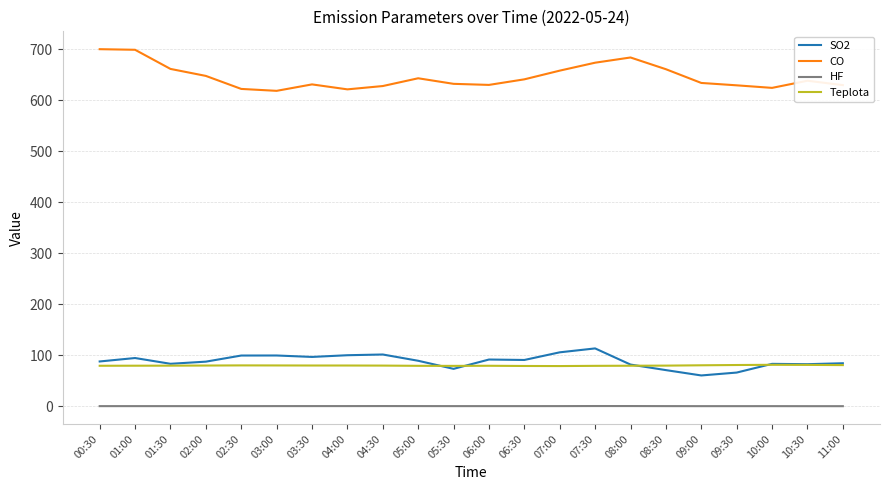

Which series has the largest range (max minus min)?

CO